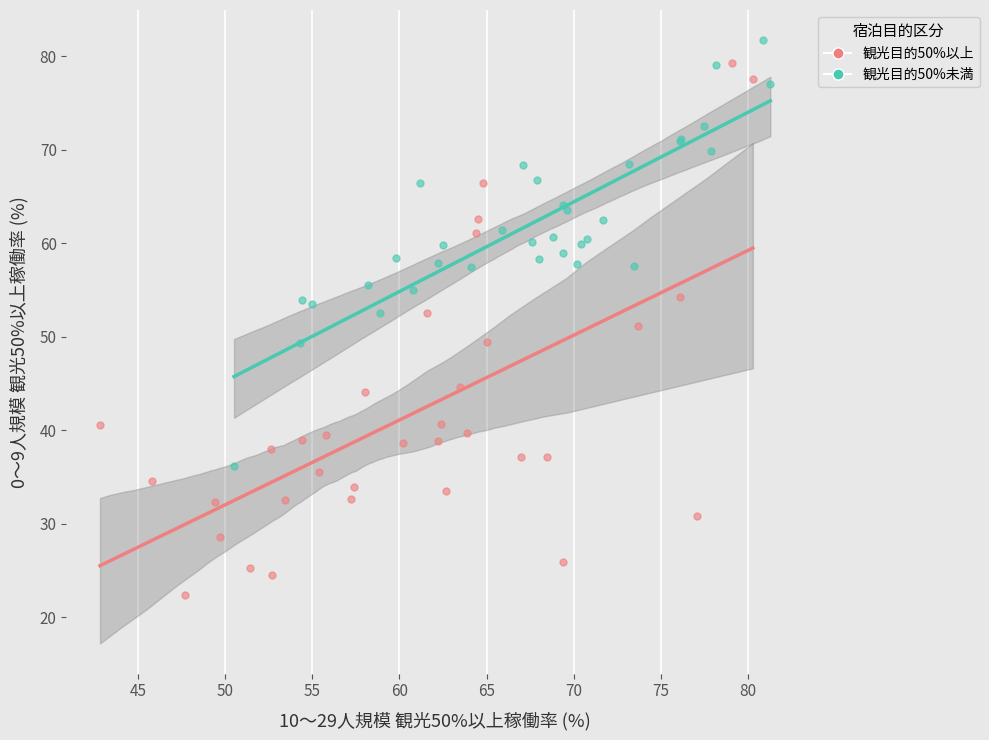

Which series has the widest spread of Y values?

観光目的50%以上